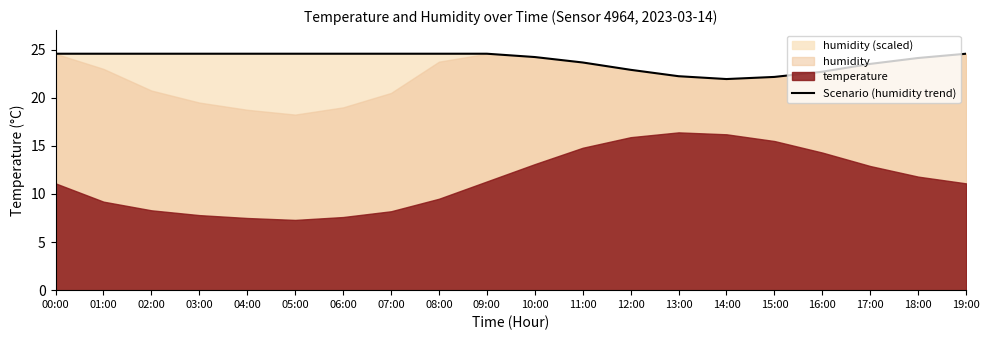

True or false: the data shows 24.6 at 05:00.

True